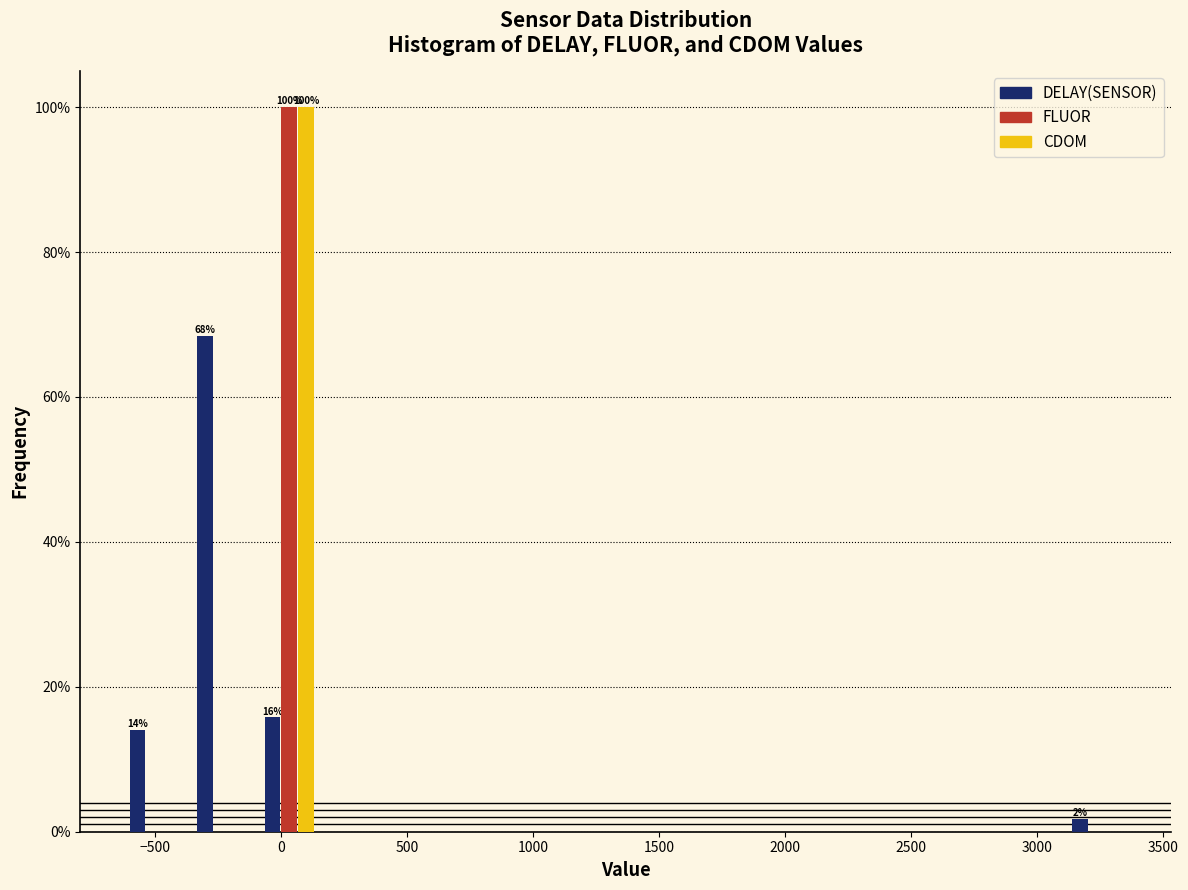

In the DELAY(SENSOR) series, which range on the x-axis has the tallest bar?

-350 to -100